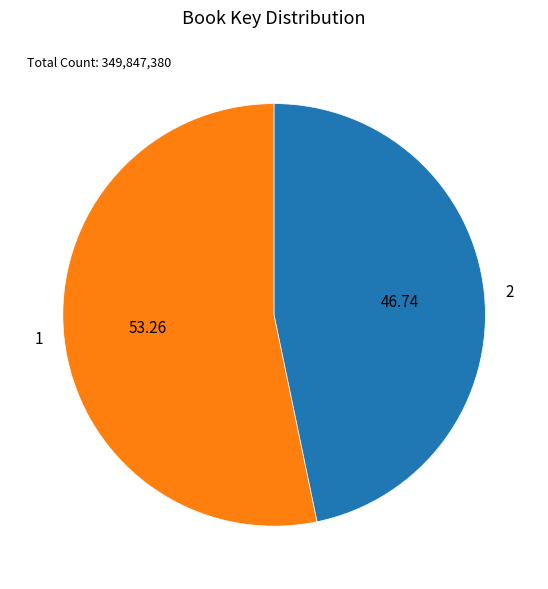

Rank the categories by value from highest to lowest.

1, 2